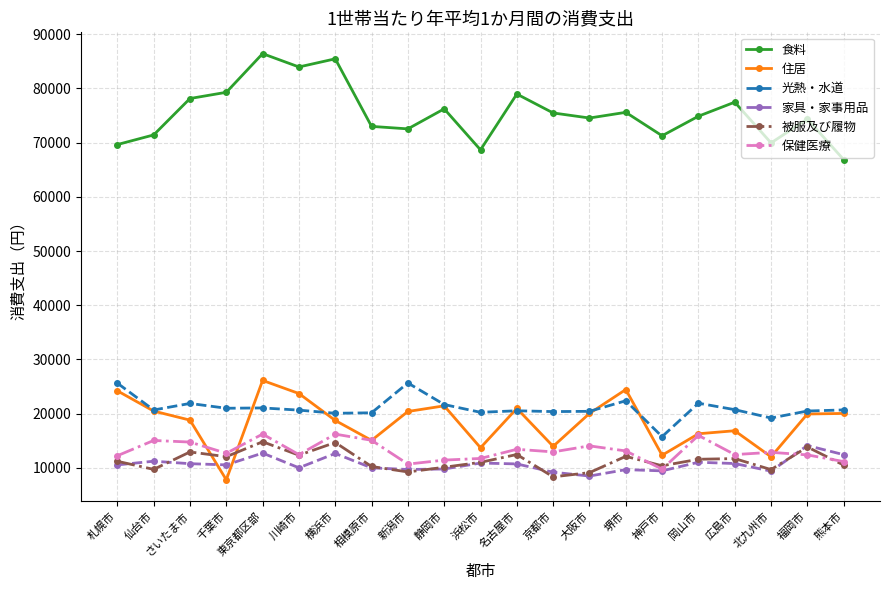

How many data points in 保健医療 are less than 12869?

10